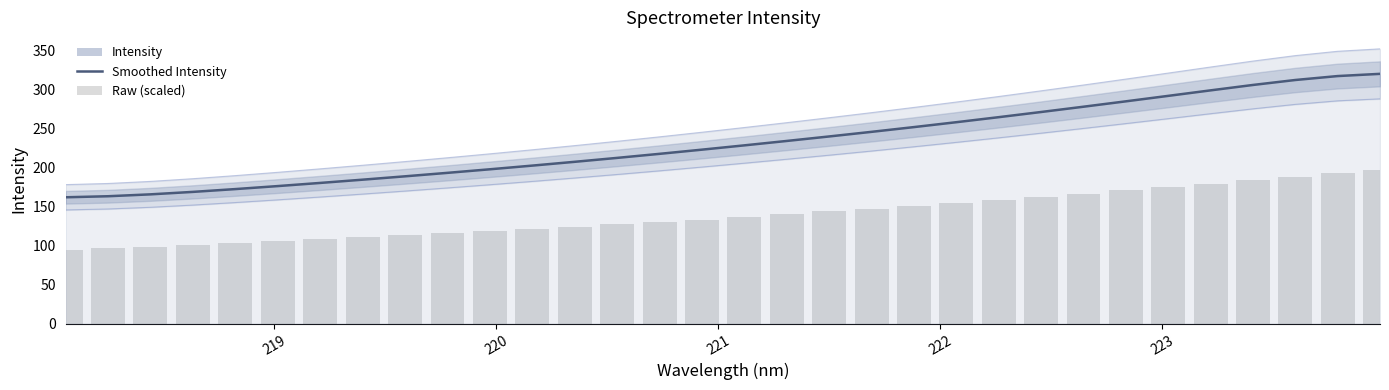

Does the chart contain stacked bars?

No